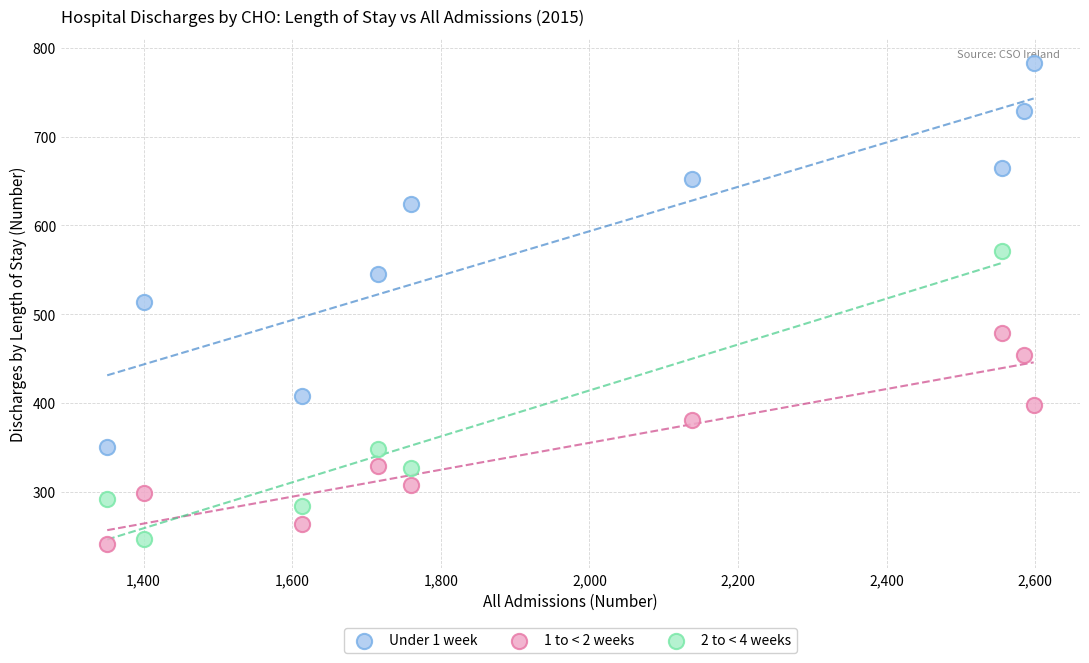

Which series contains the highest Y value?

Under 1 week